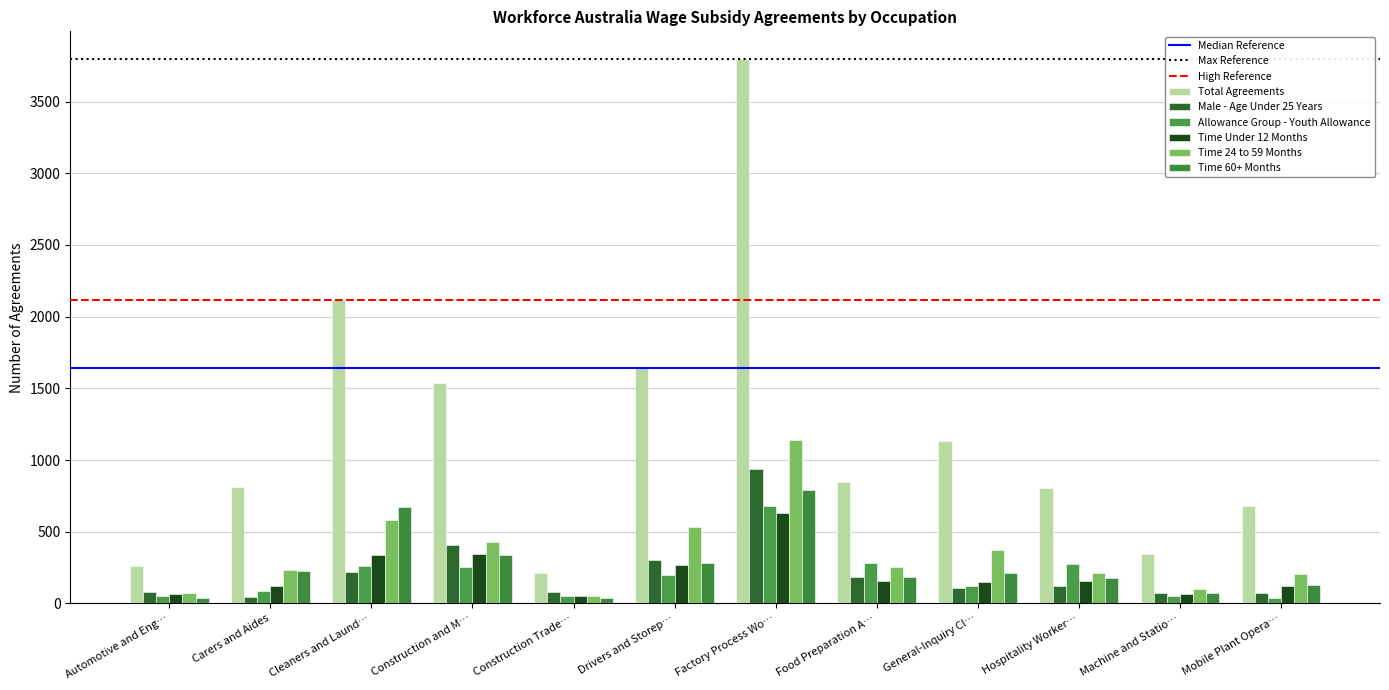

At how many categories does at least one series exceed 829?

6